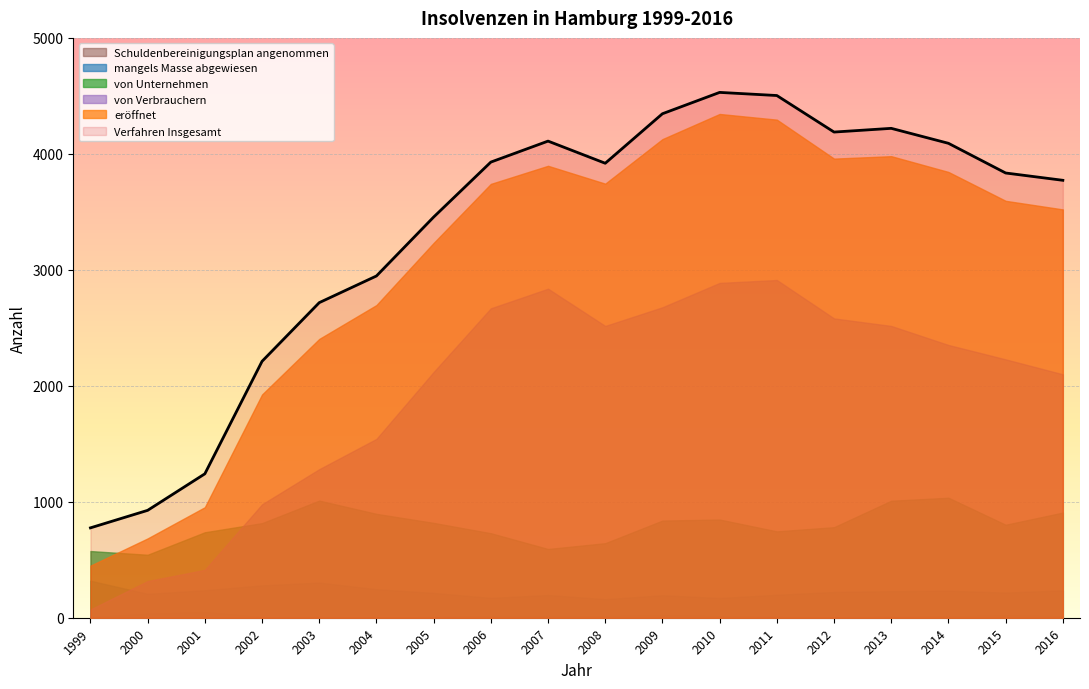

Does the chart display data point markers on the line(s)?

No